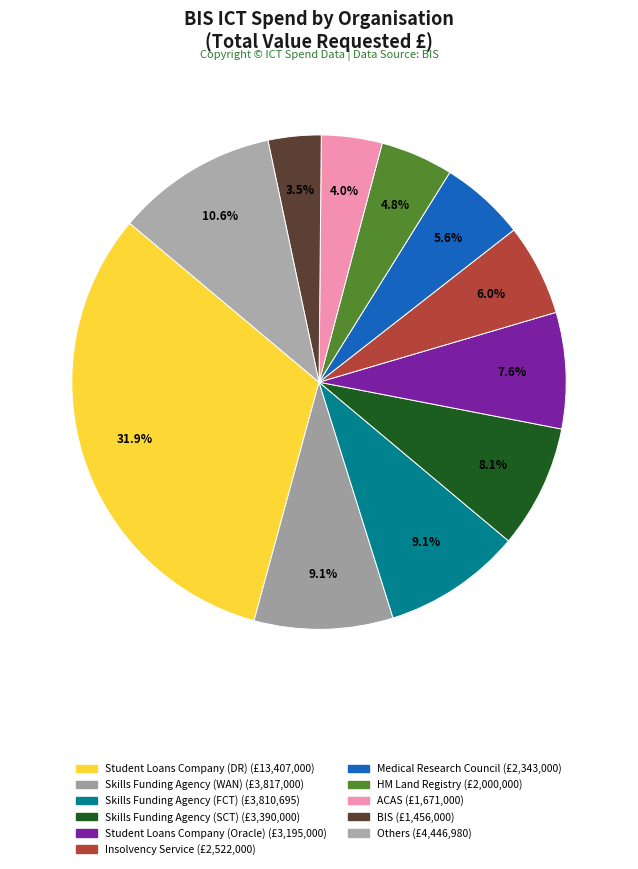

Count the number of slices in the pie.

11